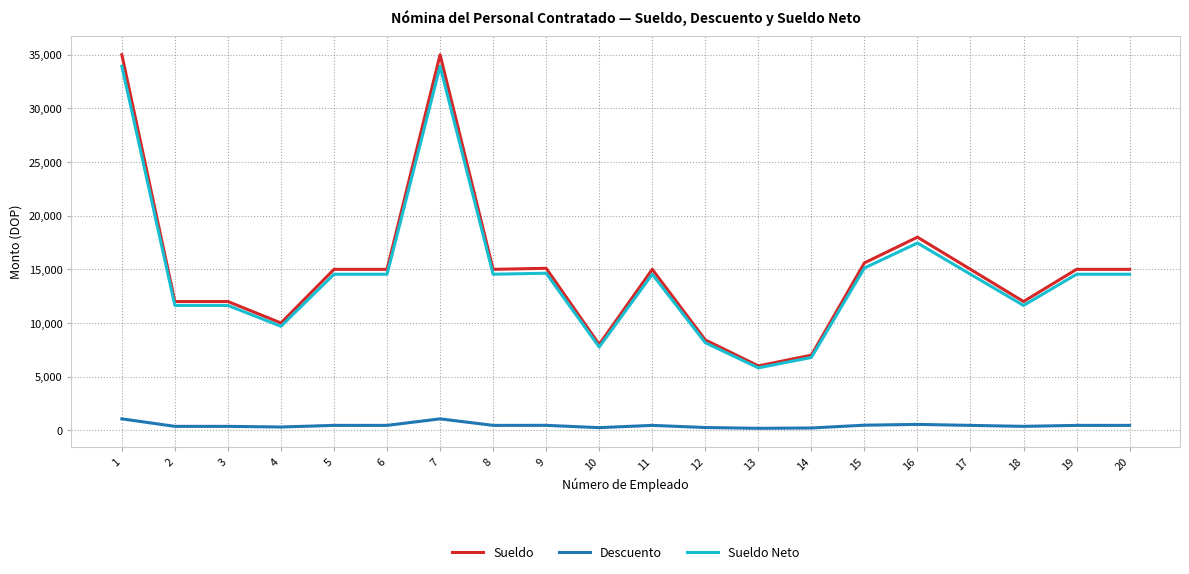

Which series has the largest range (max minus min)?

Sueldo